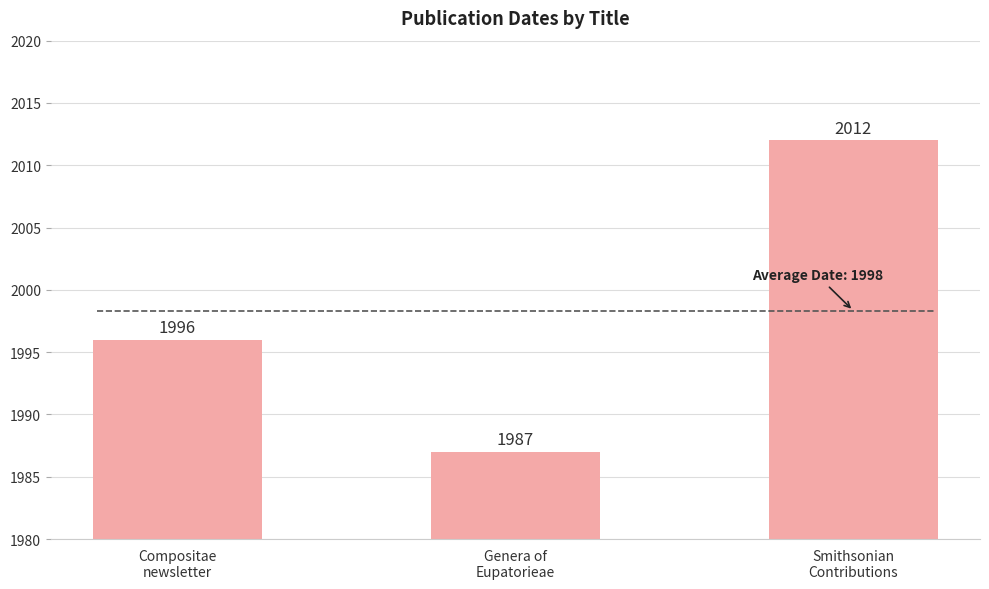

What is the value of the 1st bar from the left?

1996